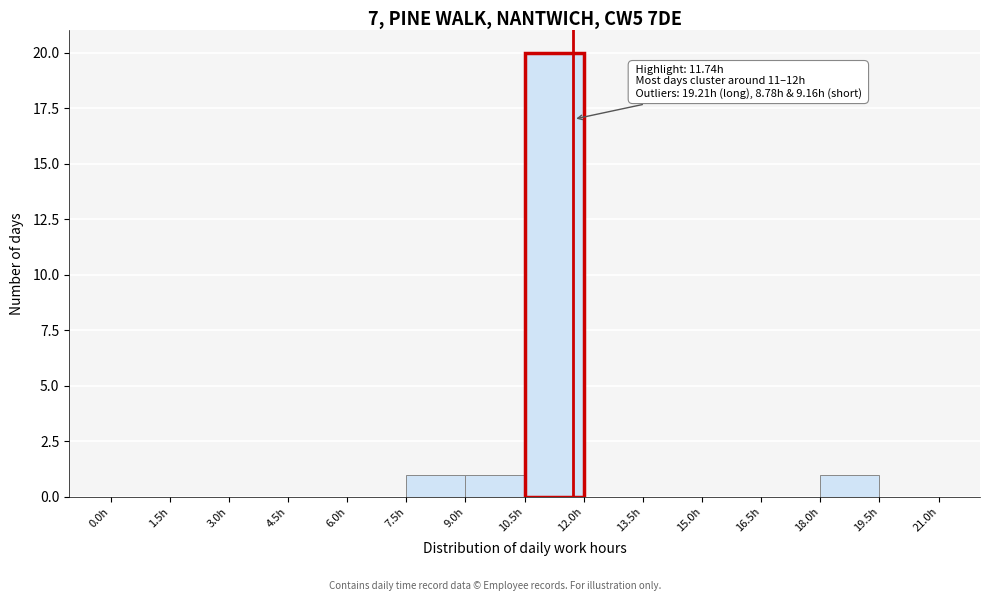

Which range on the x-axis has the tallest bar?

10.5 to 12.0